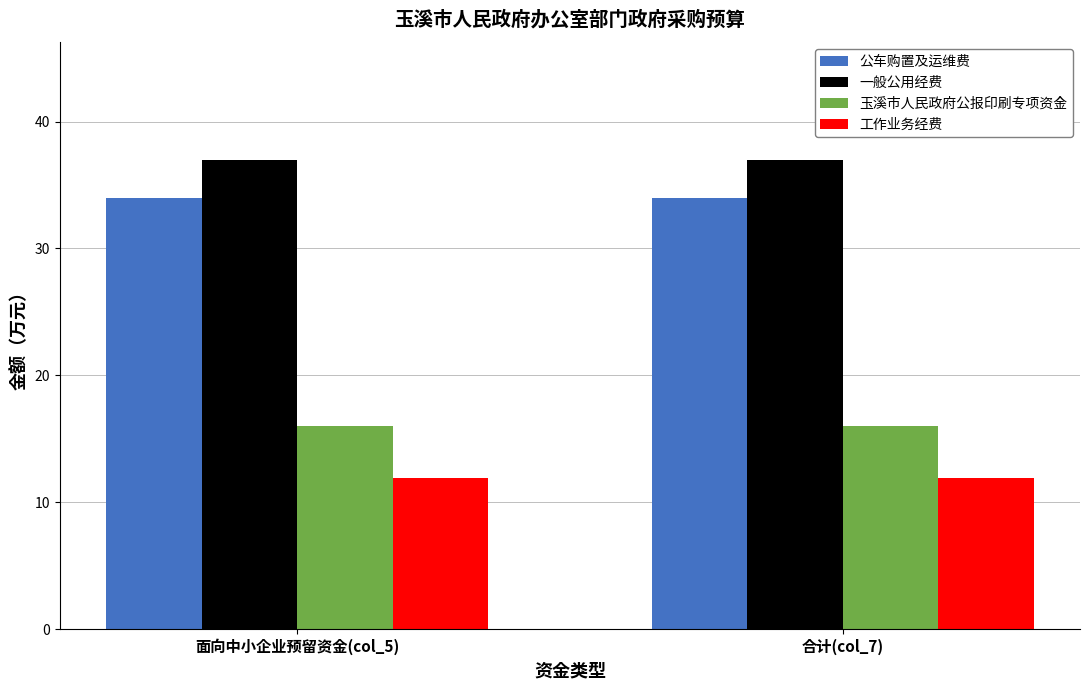

What is the total value across all series at 合计(col_7)?

99.0